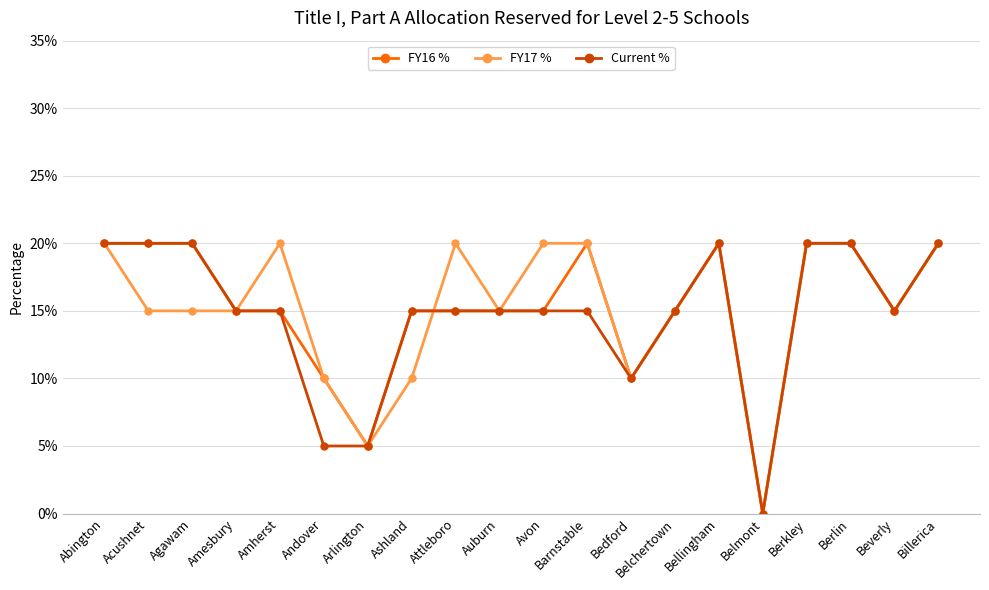

What is the value of the Current % point at the 10th from the left?

0.1